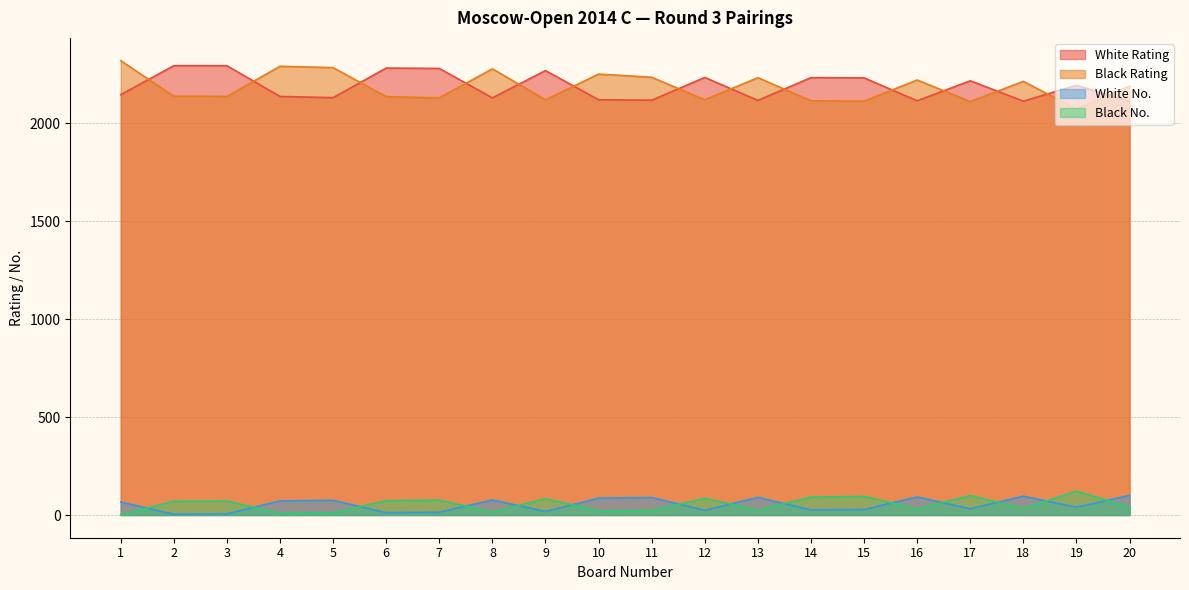

Reading right to left, extract all data points from this chart.

White Rating: 2110	2193	2112	2216	2114	2231	2232	2116	2233	2117	2119	2268	2129	2279	2281	2130	2136	2293	2293	2145
Black Rating: 2188	2072	2213	2110	2220	2112	2114	2232	2119	2234	2250	2119	2277	2129	2135	2283	2290	2136	2137	2319
White No.: 100	40	96	32	92	28	26	90	24	89	86	18	77	14	12	75	72	6	4	66
Black No.: 41	121	33	99	31	95	91	25	85	23	21	83	15	76	73	11	9	71	70	1